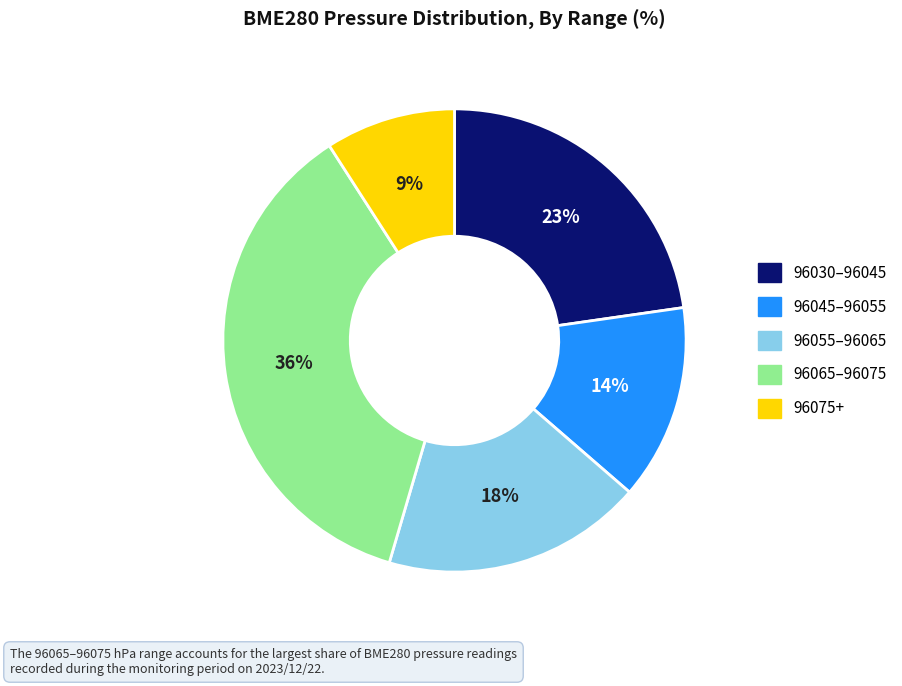

Does any single category account for the majority?

No